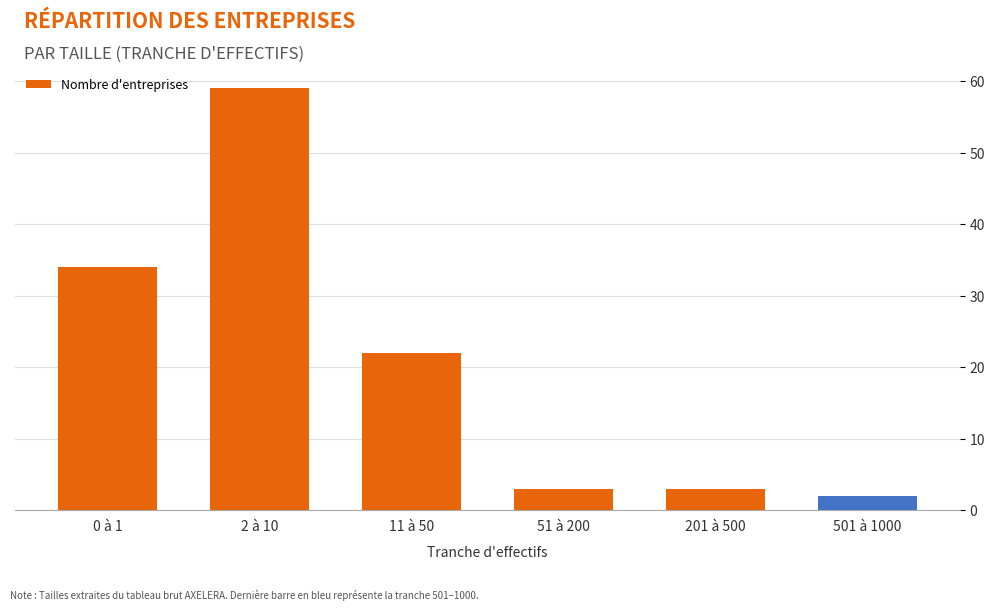

What is the change in value from 0 à 1 to 201 à 500?

-31